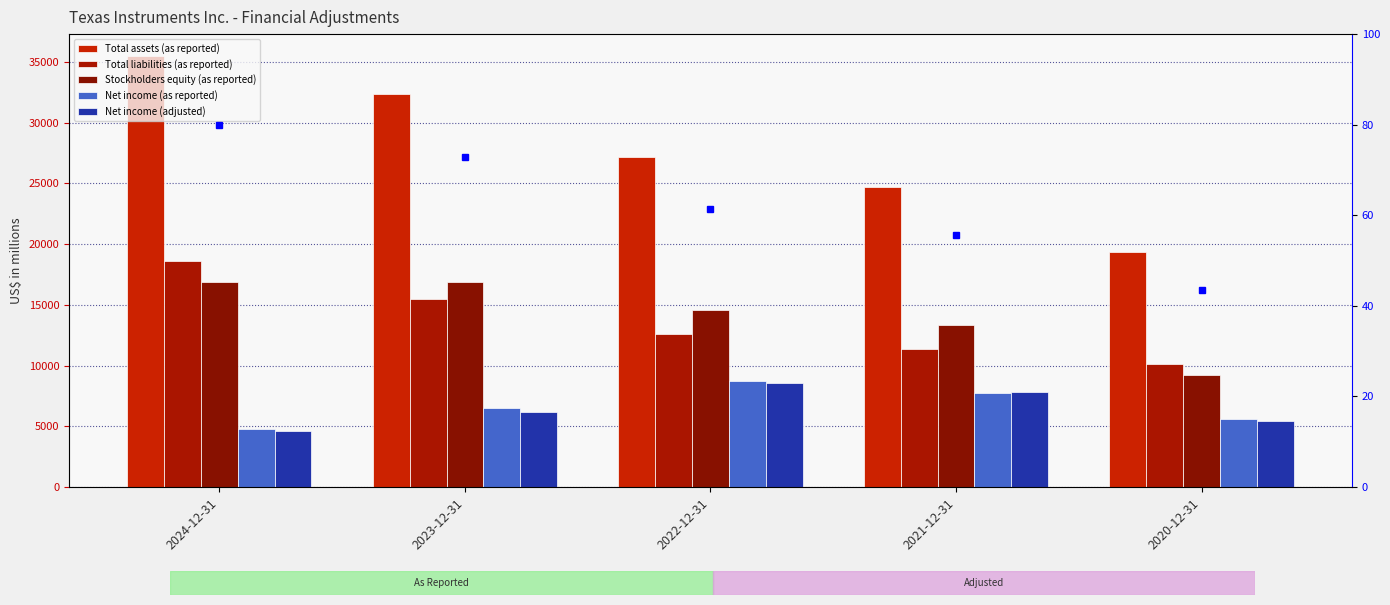

What is the label of the 1st bar from the right?

2020-12-31